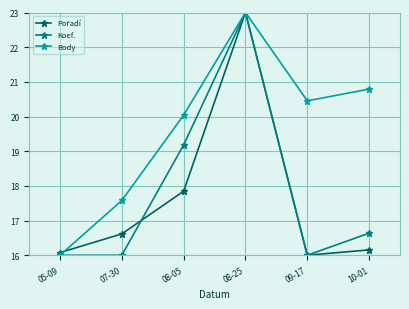

What is the difference between the highest and lowest values at 05-09?

0.1